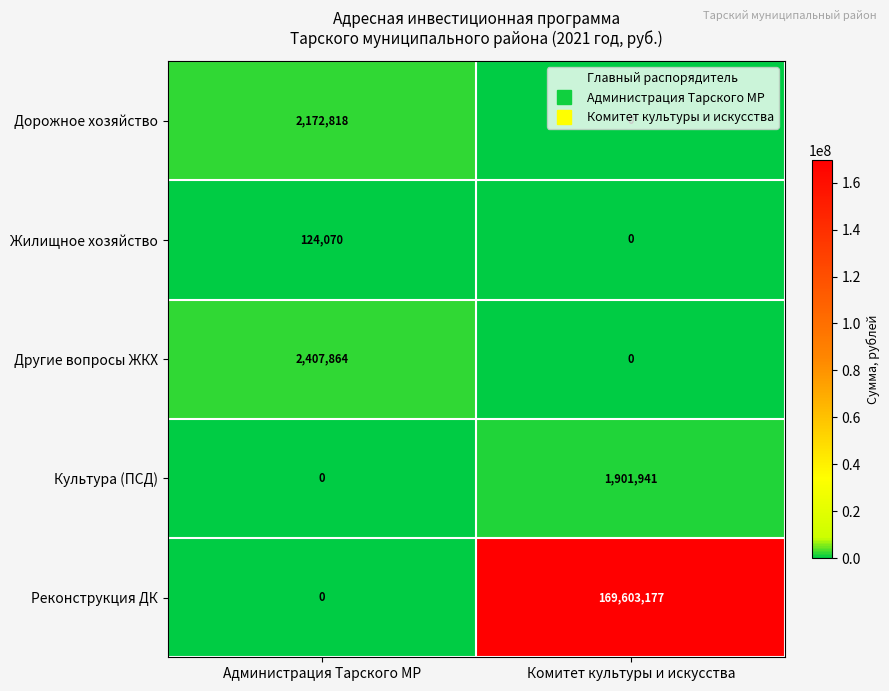

List the series in order of their peak value, lowest first.

Жилищное хозяйство, Культура (ПСД), Дорожное хозяйство, Другие вопросы ЖКХ, Реконструкция ДК